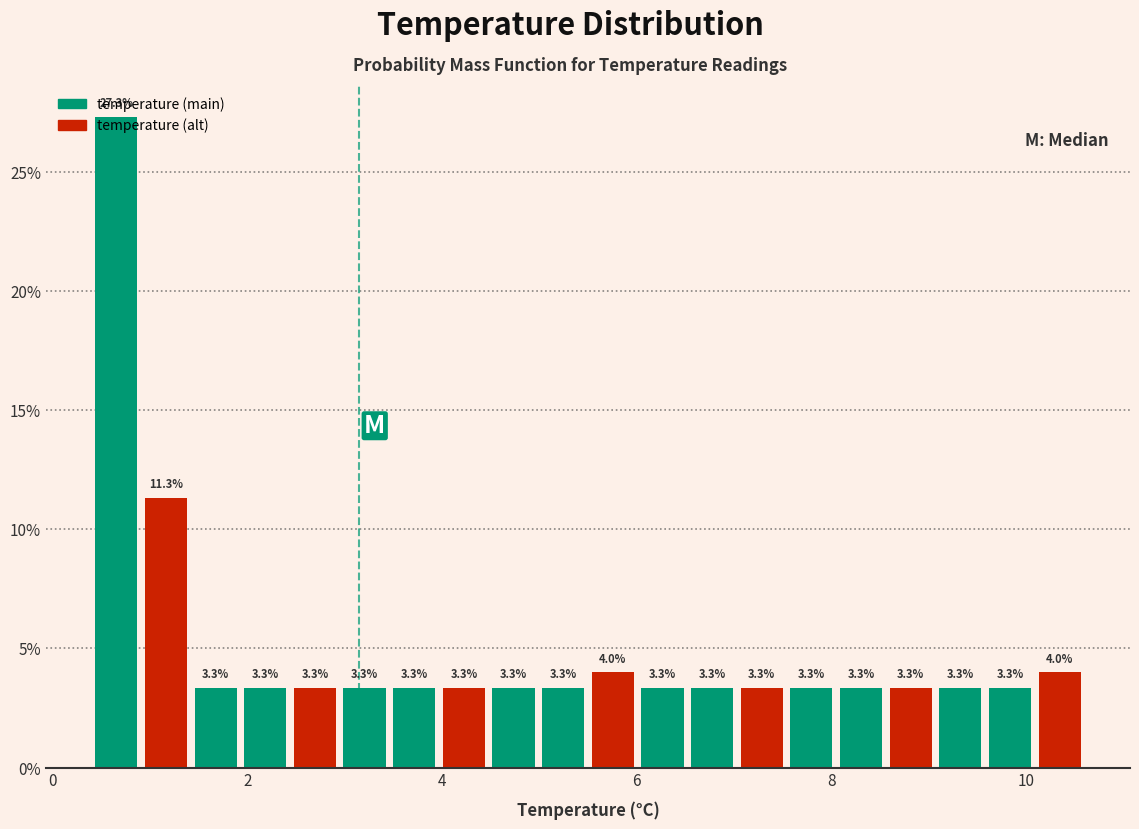

Around what value on the x-axis is the tallest bar? Give the approximate position of its centre, as read against the axis.

0.6